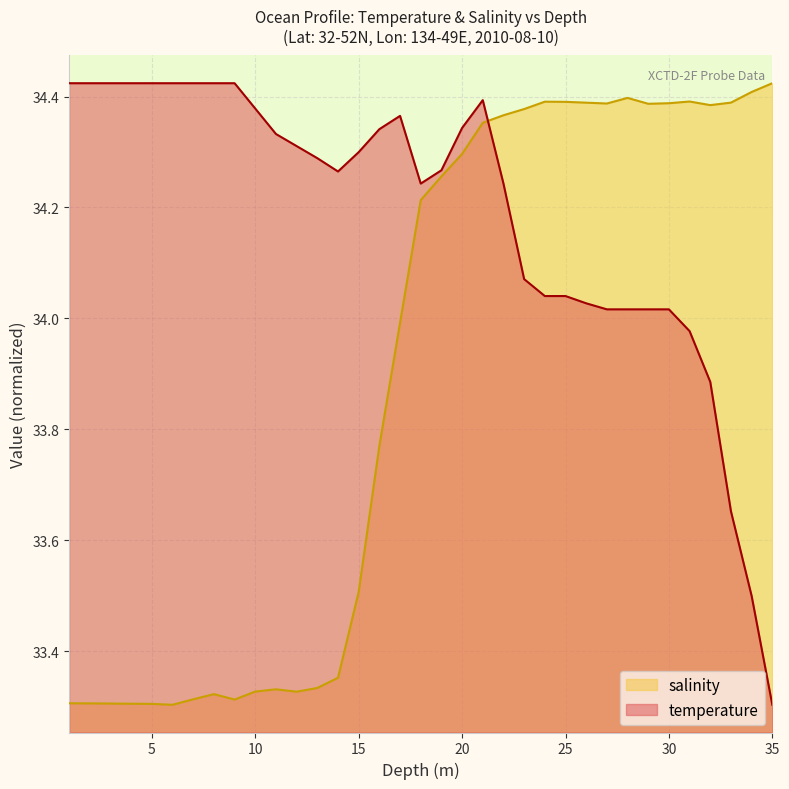

Count the number of categories in the chart.

35